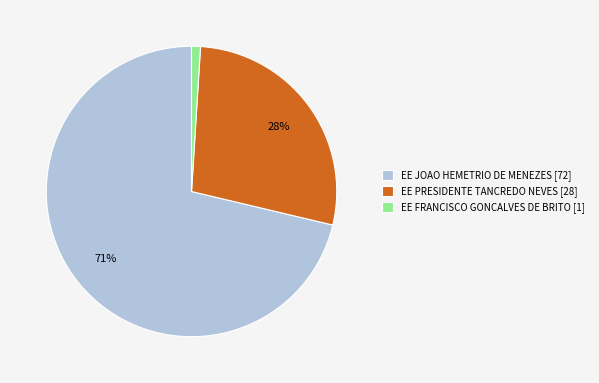

Rank the categories by value from lowest to highest.

EE FRANCISCO GONCALVES DE BRITO, EE PRESIDENTE TANCREDO NEVES, EE JOAO HEMETRIO DE MENEZES